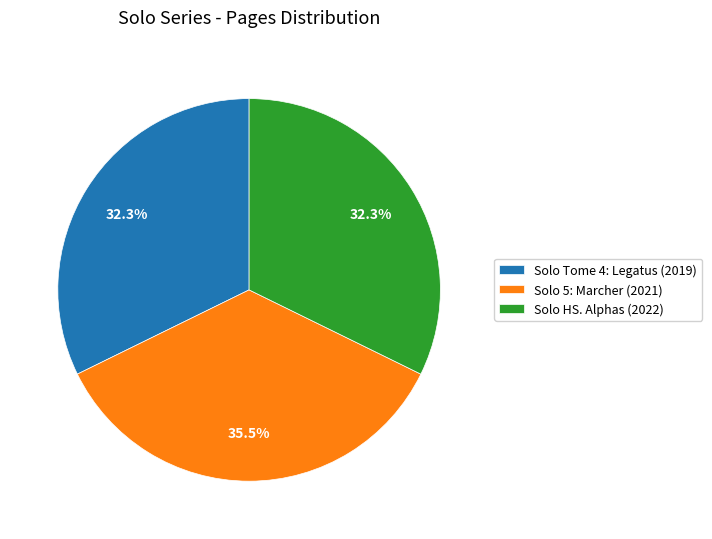

What is the ratio of the value at Solo HS. Alphas (2022) to the value at Solo Tome 4: Legatus (2019)?

1.0